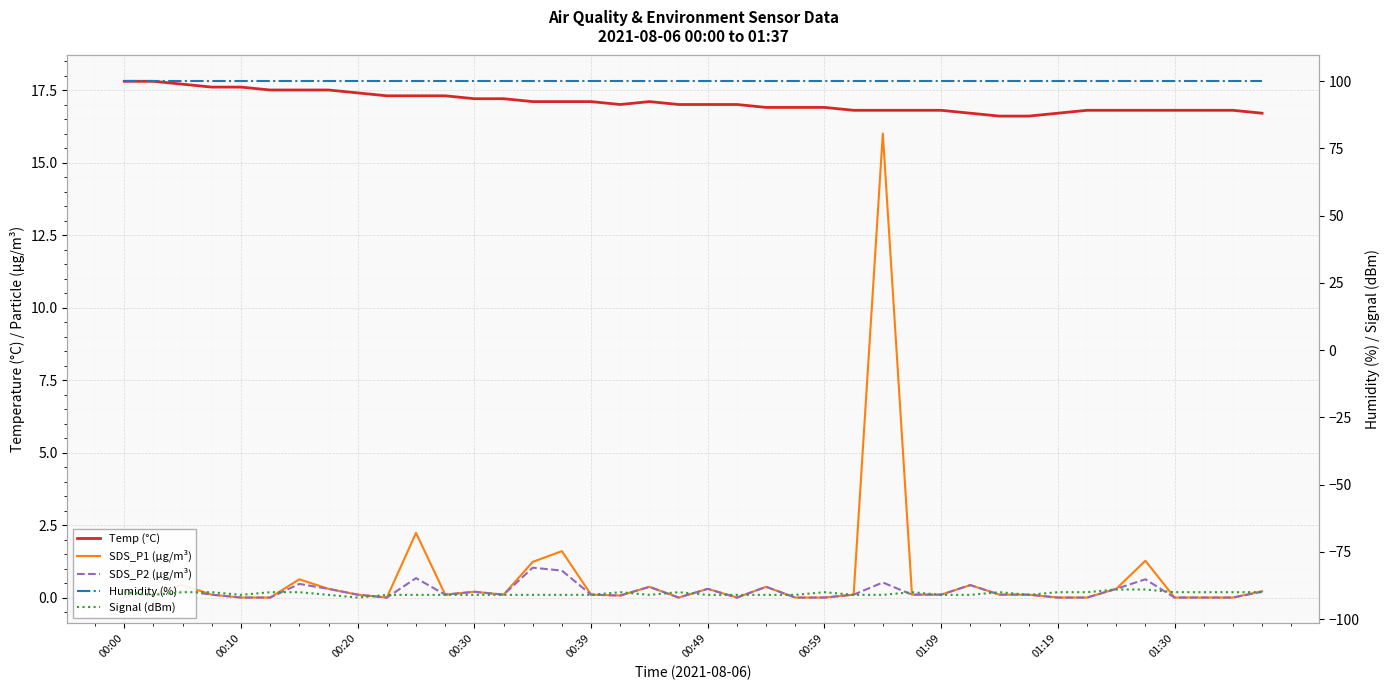

True or false: Humidity (%) has more than 1 interior local peaks.

False